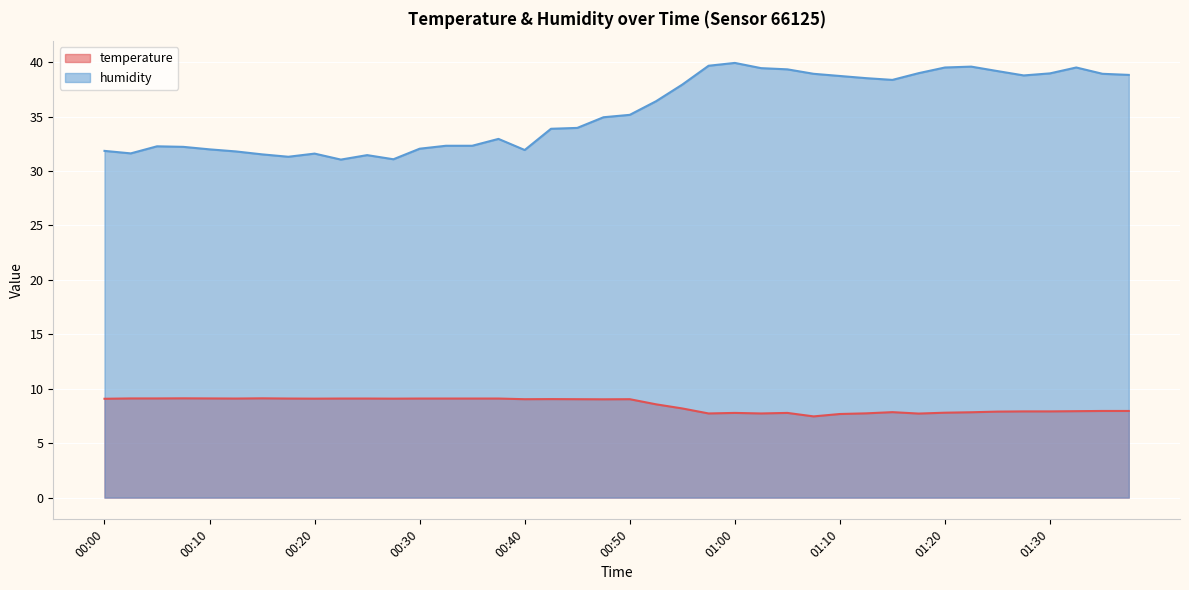

At which label does humidity reach its minimum?

00:22